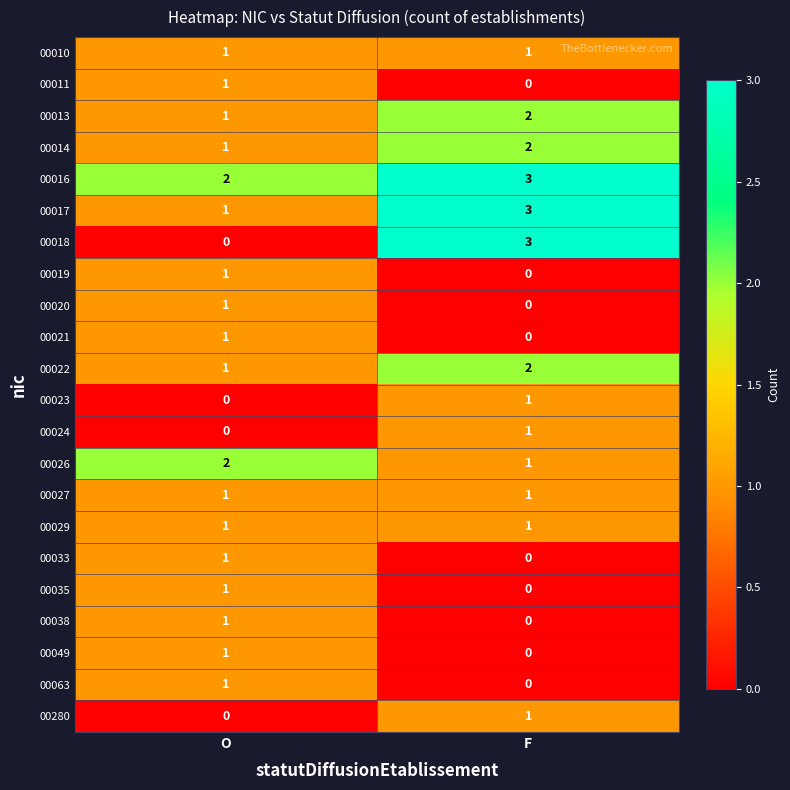

The 00027 series shows 1 at F. True or false?

True